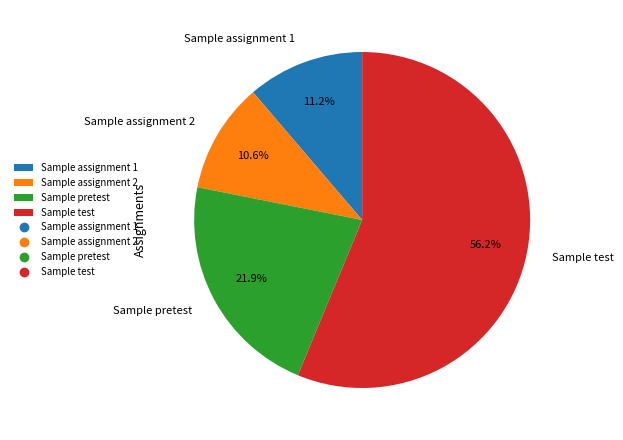

Which slice is the largest?

Sample test